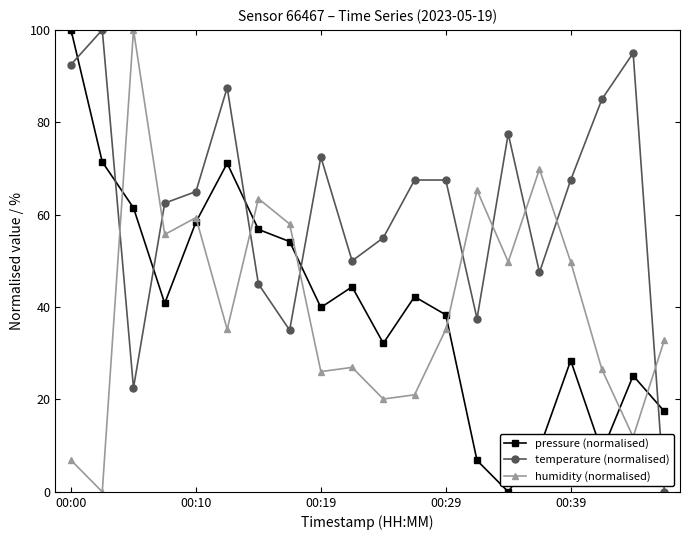

Does the chart have visible grid lines?

No